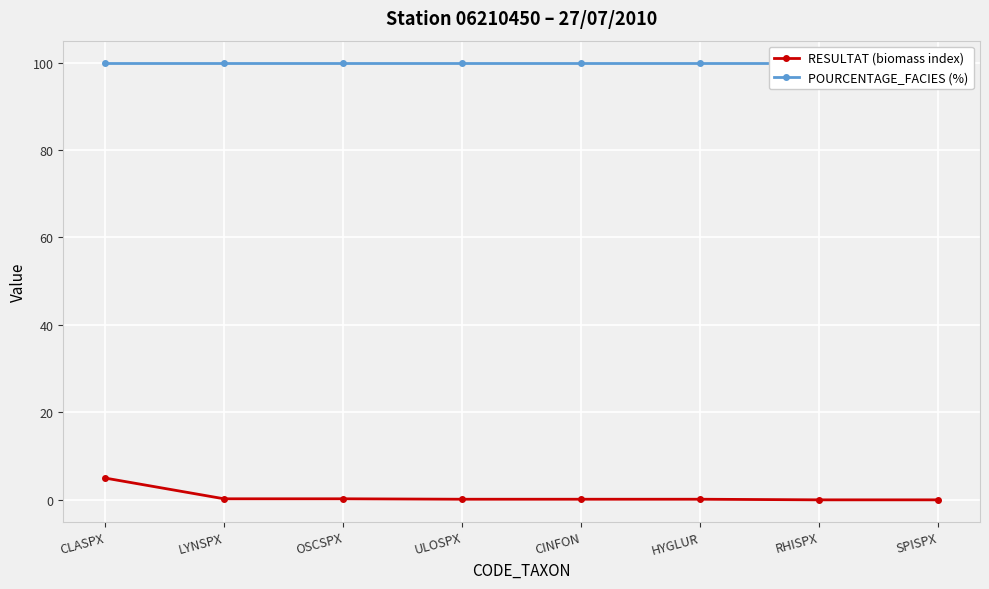

Count the number of categories in the chart.

8